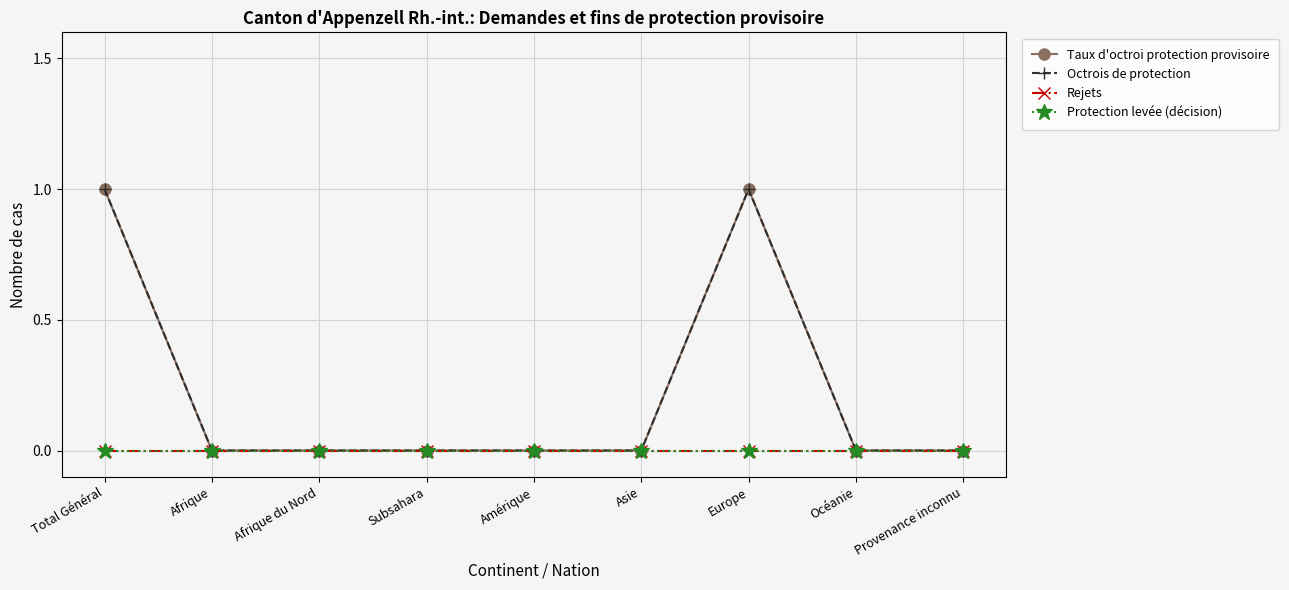

Reading right to left, list all the values displayed in this chart.

Taux d'octroi protection provisoire: 0	0	1	0	0	0	0	0	1
Octrois de protection: 0	0	1	0	0	0	0	0	1
Rejets: 0	0	0	0	0	0	0	0	0
Protection levée (décision): 0	0	0	0	0	0	0	0	0